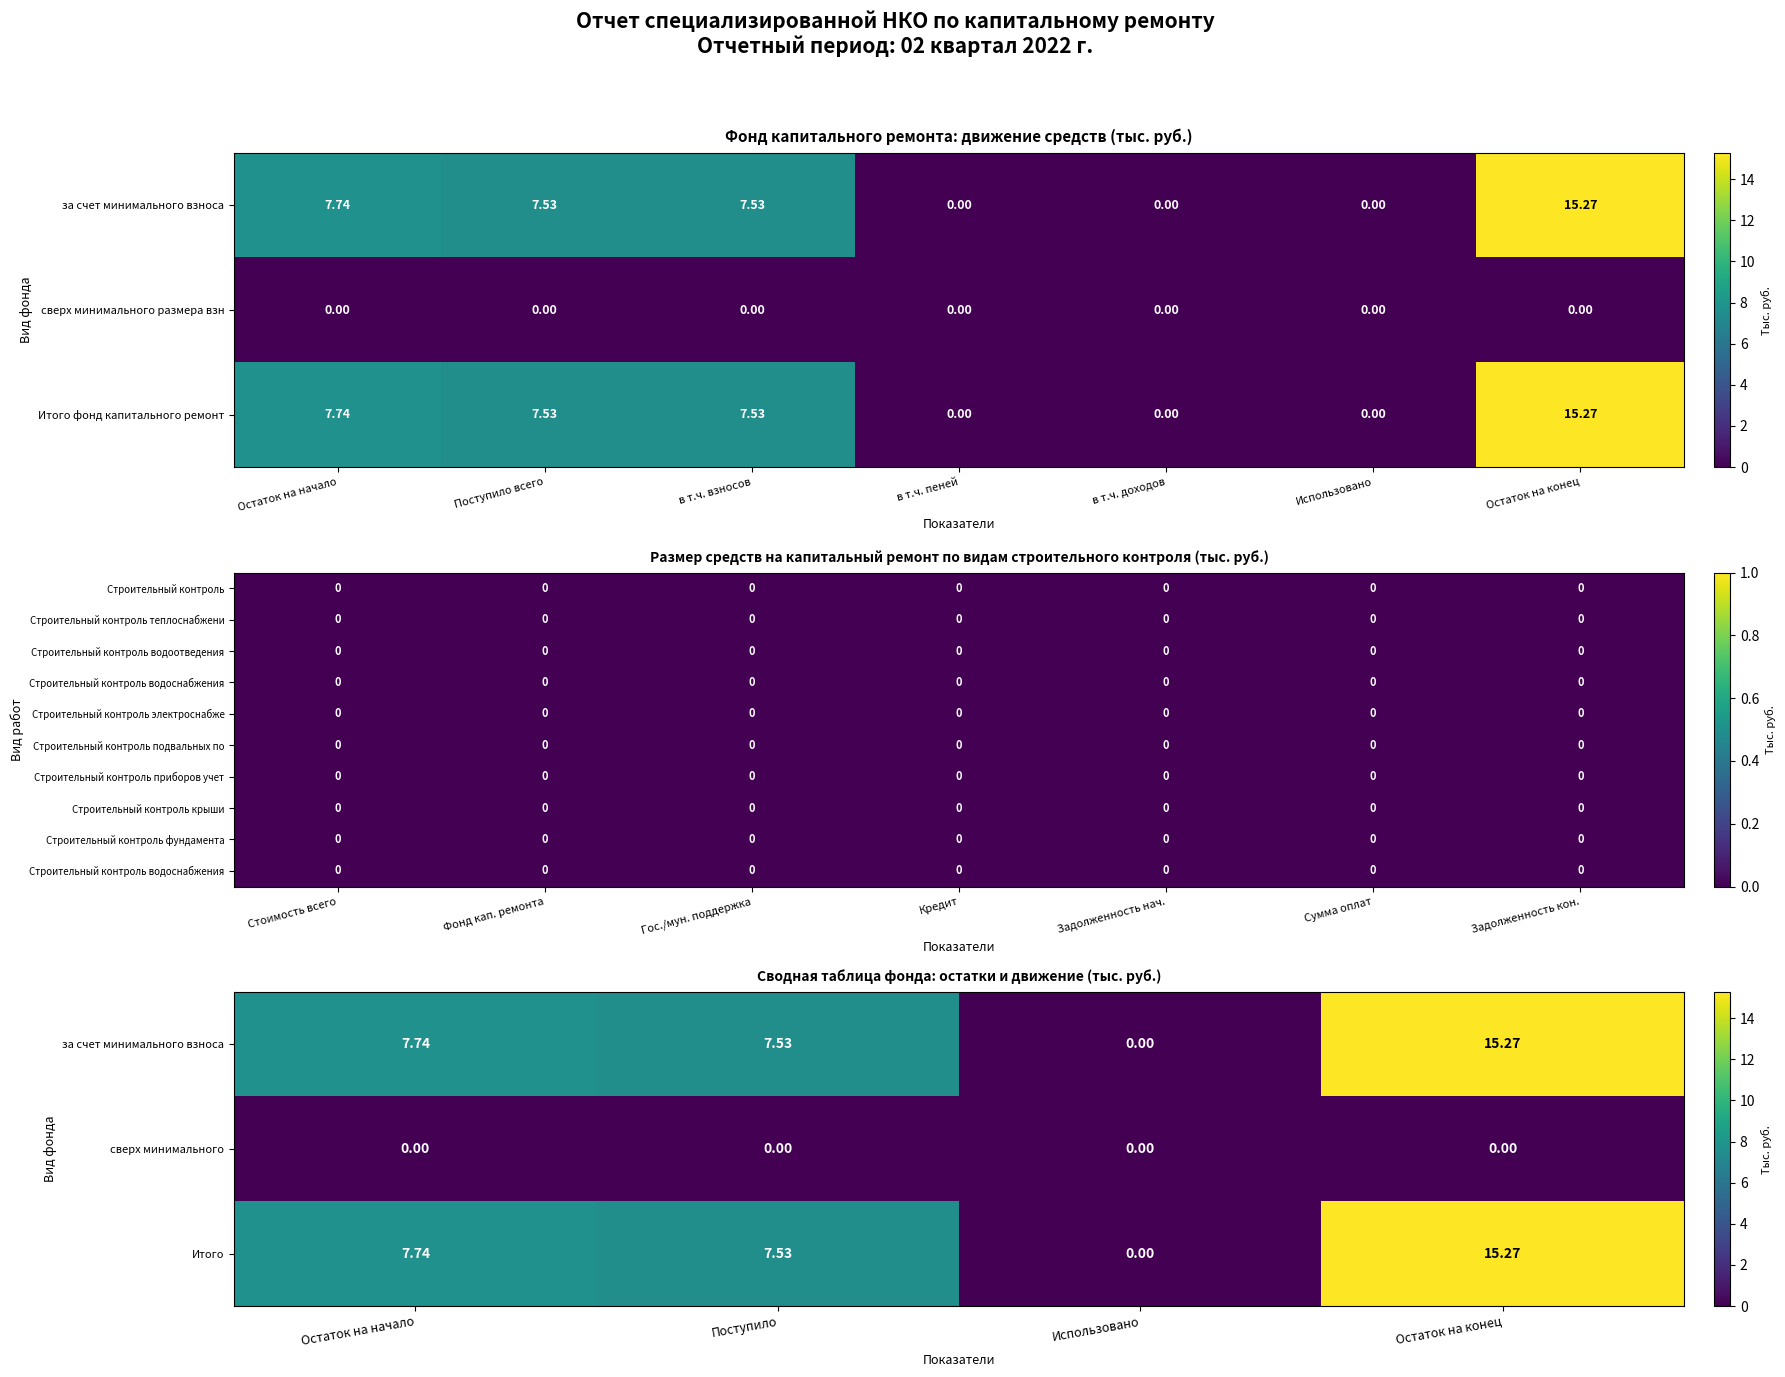

Which category has the highest value in the Итого фонд капитального ремонт series?

Остаток на конец